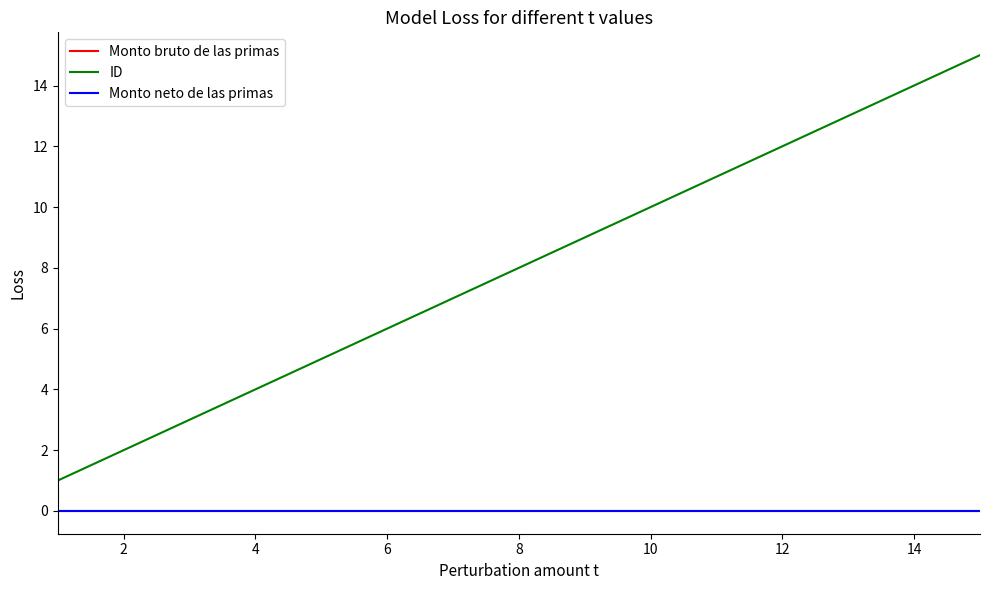

Does the chart display data point markers on the line(s)?

No